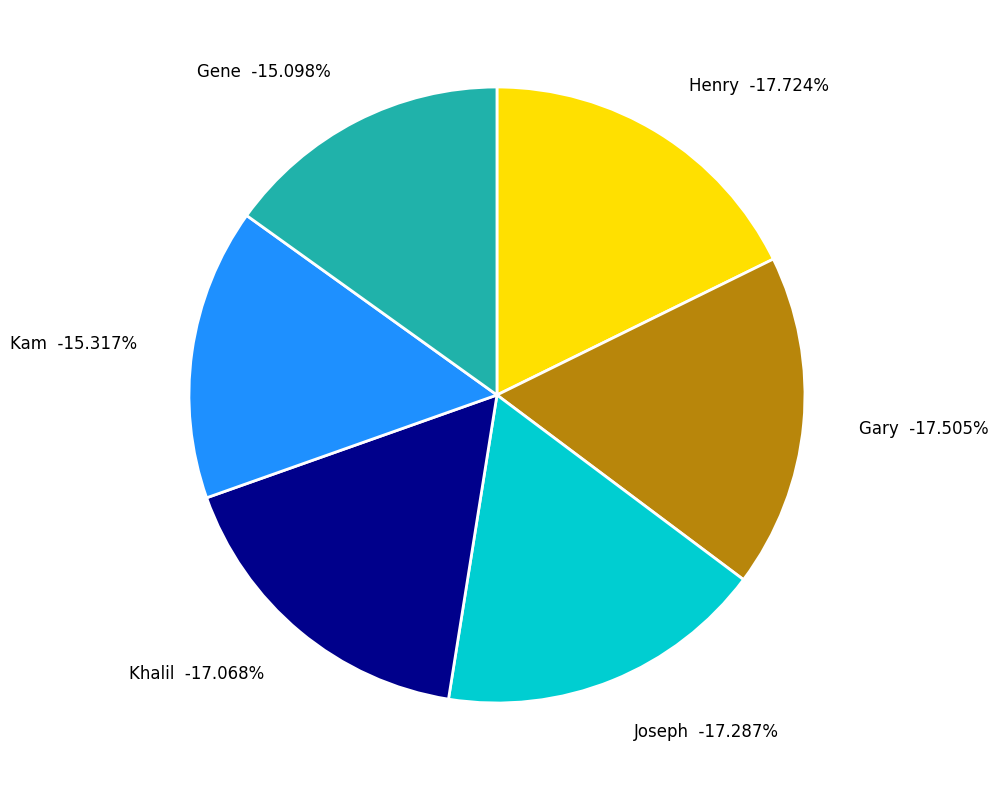

True or false: Henry accounts for 32% of the total.

False